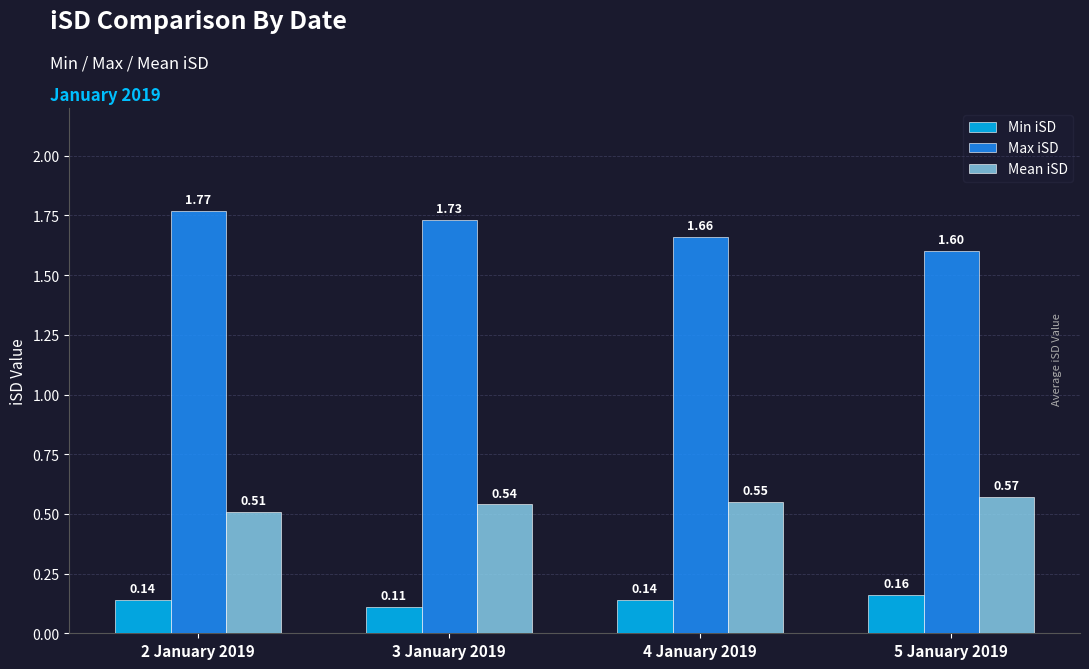

What is the sum of the Mean iSD values at 4 January 2019 and 3 January 2019?

1.1